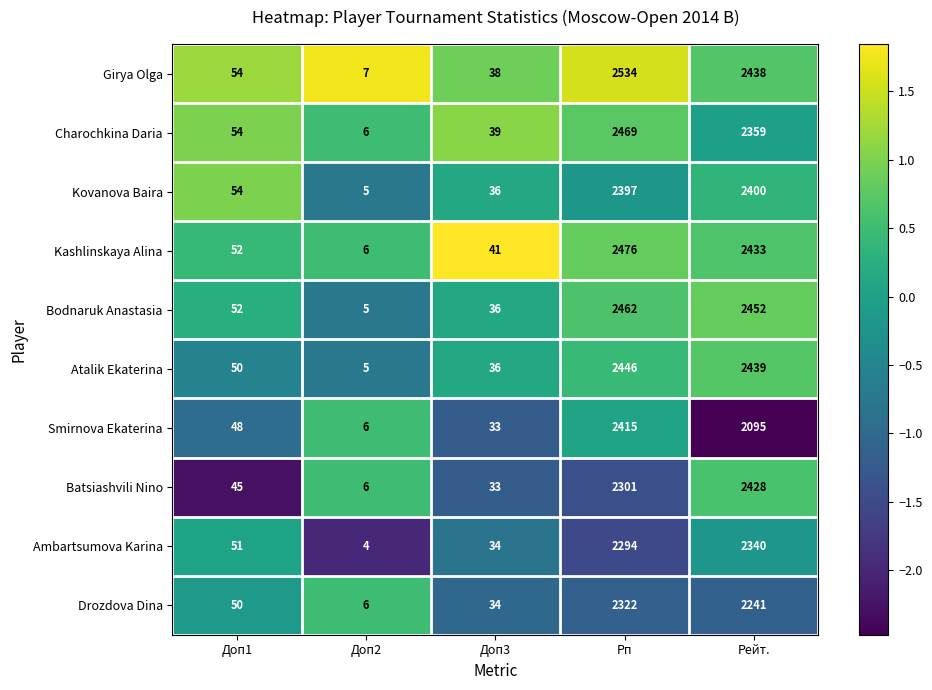

How many data points does each series have?

5